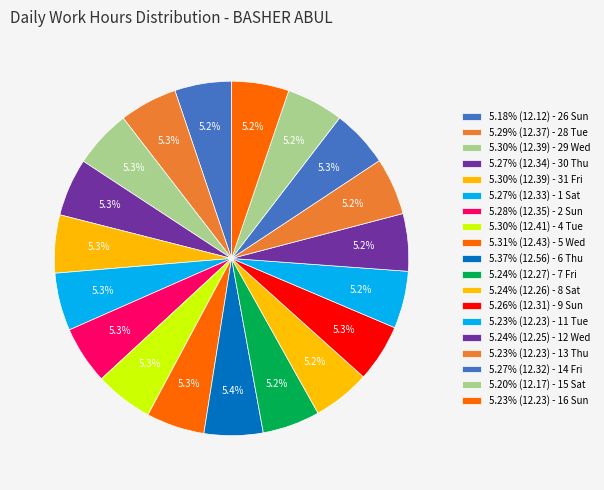

What is the largest slice in the pie chart?

6 Thu